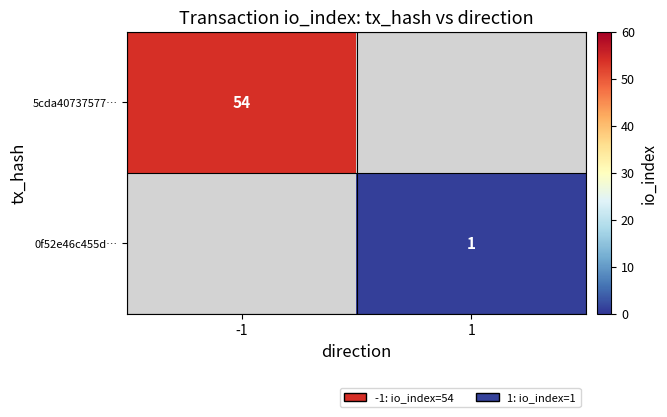

What is the greatest value displayed?

54.0